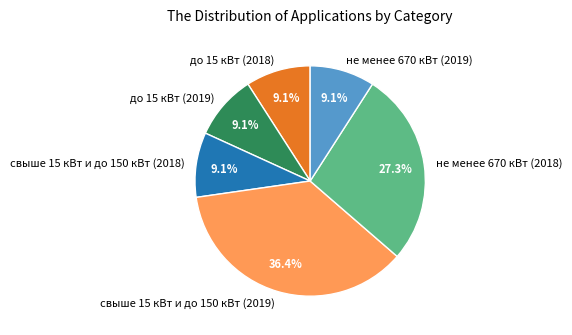

How much of the chart is everything except не менее 670 кВт (2019)?

90.9%